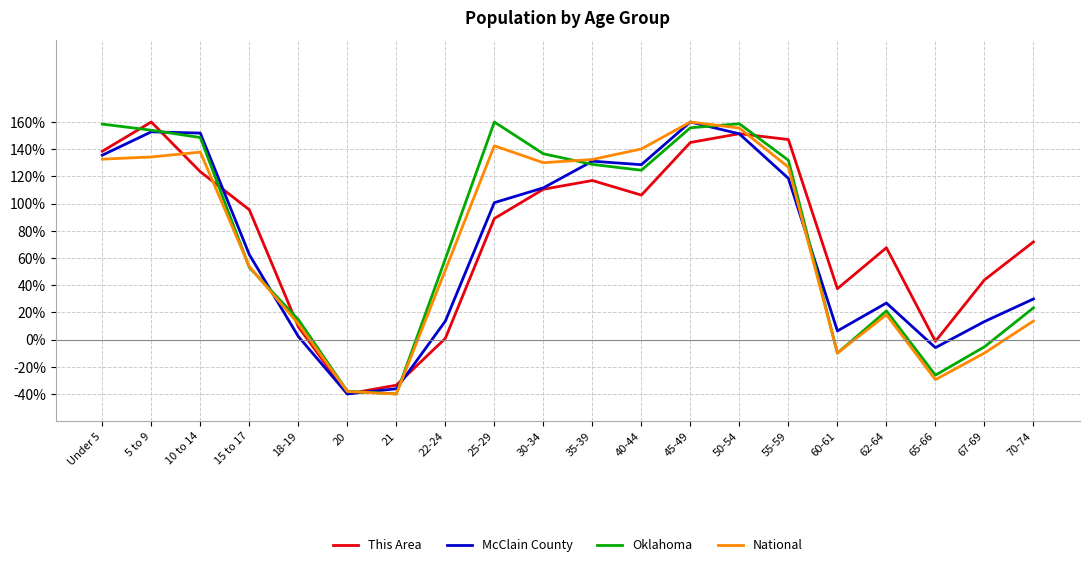

How many categories are shown in the chart?

20